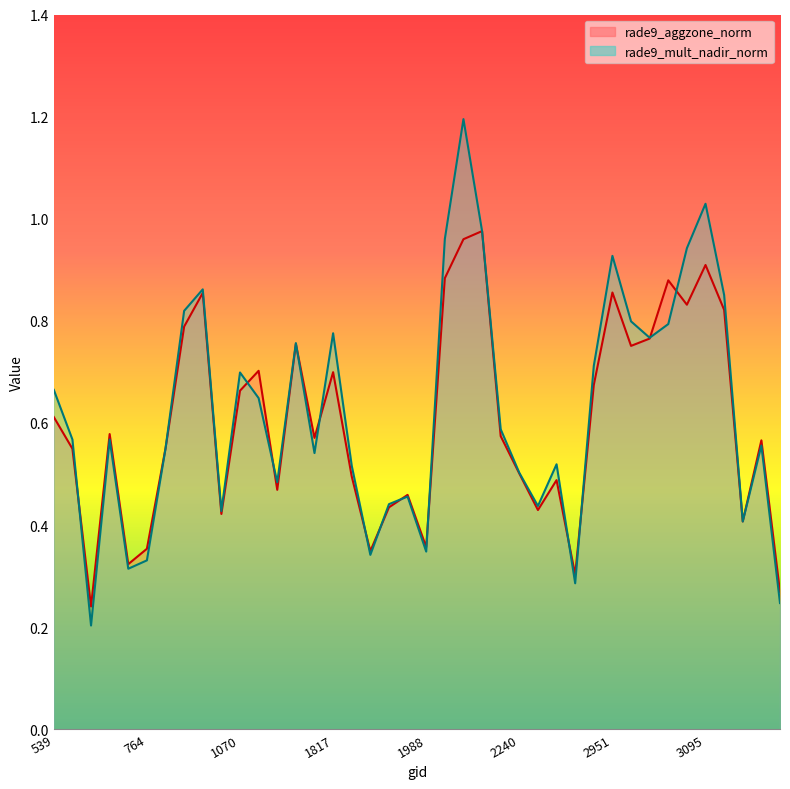

Rank the categories by rade9_mult_nadir_norm value from lowest to highest.

629, 3239, 2339, 710, 764, 1880, 1988, 3176, 998, 2285, 1916, 1943, 1196, 2240, 1835, 2303, 1781, 872, 3203, 665, 593, 2204, 1142, 539, 1070, 2366, 1745, 3005, 1817, 3041, 2978, 908, 3140, 944, 2951, 3077, 2024, 2168, 3095, 2042